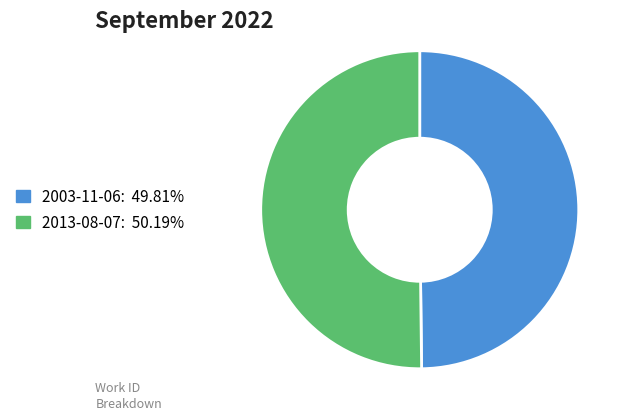

Is the sum of 2013-08-07: 50.19% and 2003-11-06: 49.81% greater than half?

Yes